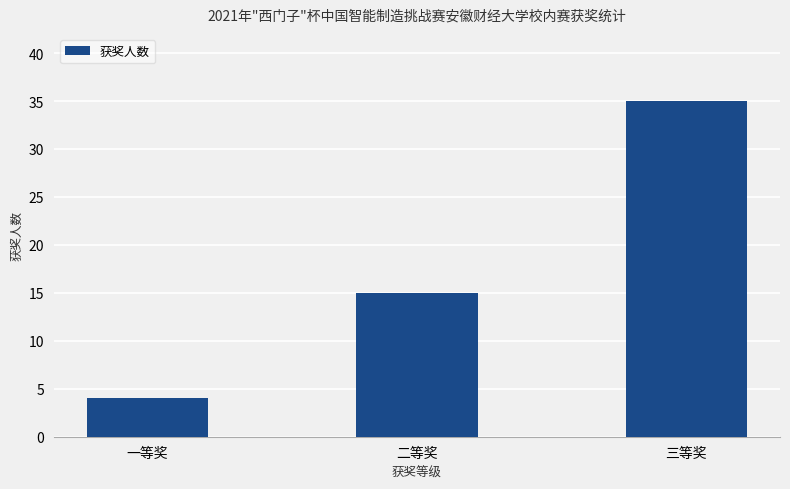

What is the maximum value shown in the chart?

35